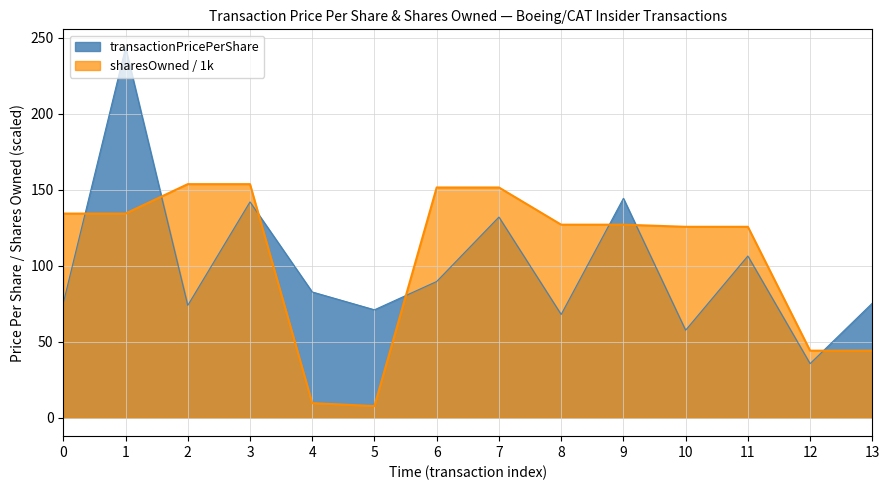

Which series has the largest total across all categories?

sharesOwned / 1k